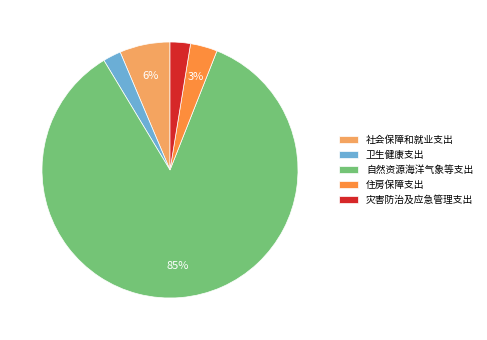

What is the largest slice in the pie chart?

自然资源海洋气象等支出